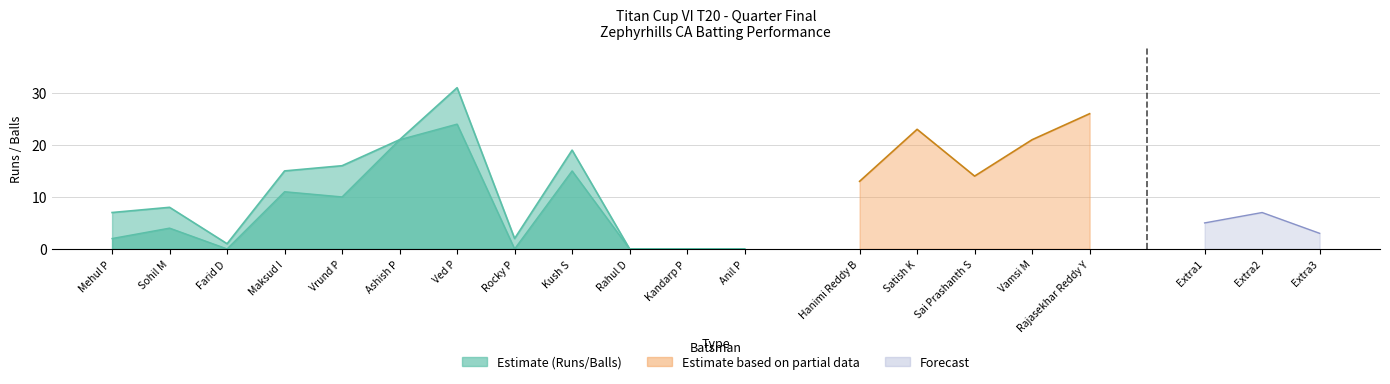

True or false: Balls and Runs cross at least once.

False